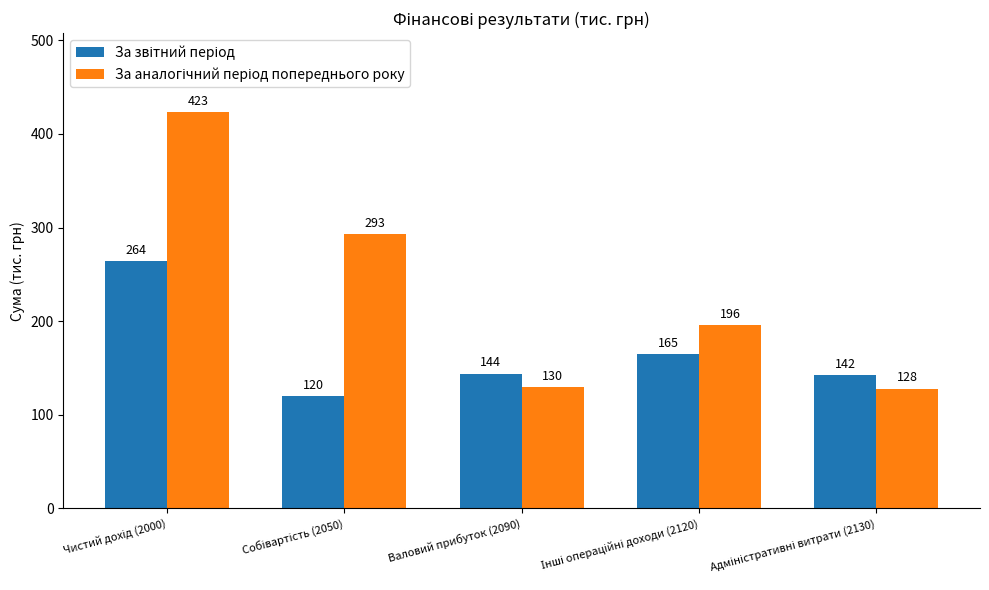

How many distinct data groups are displayed?

2